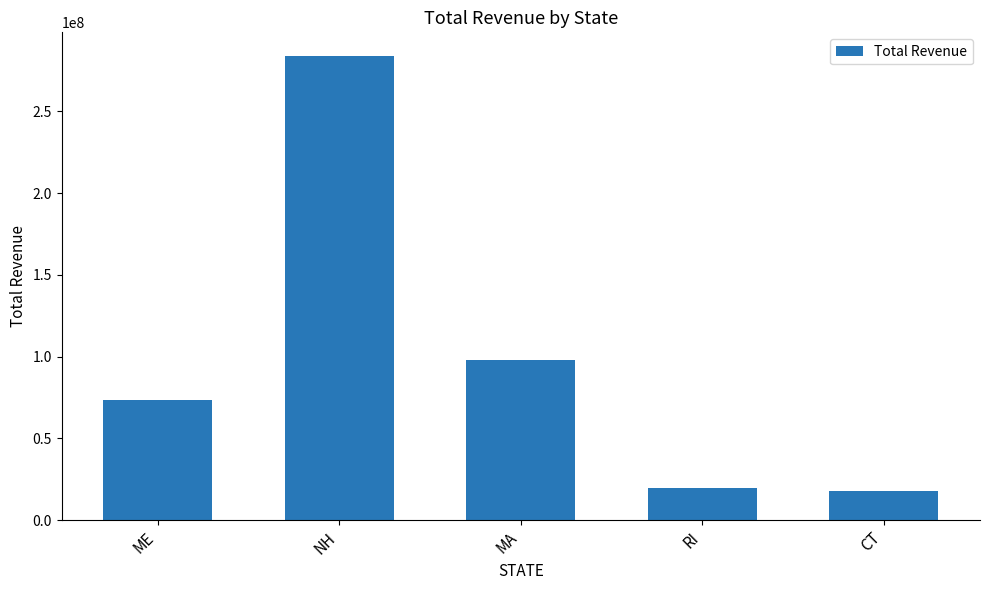

What is the value of the 1st bar from the left?

73275023